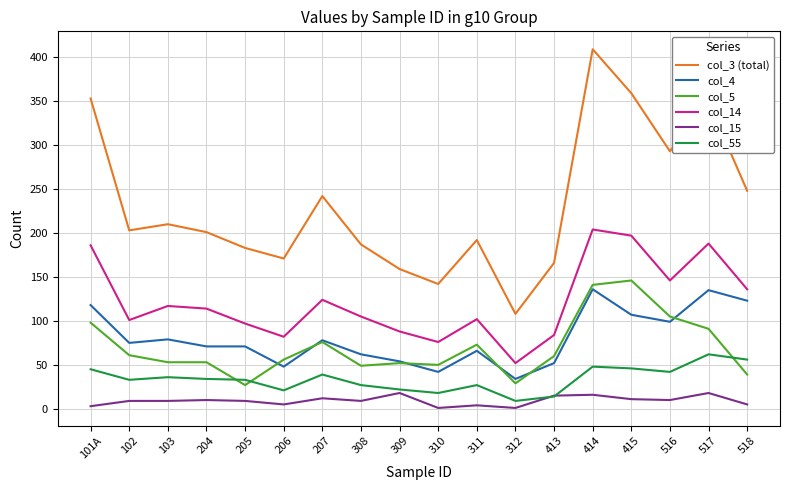

What is the spread (max minus min) of values at 308?

178